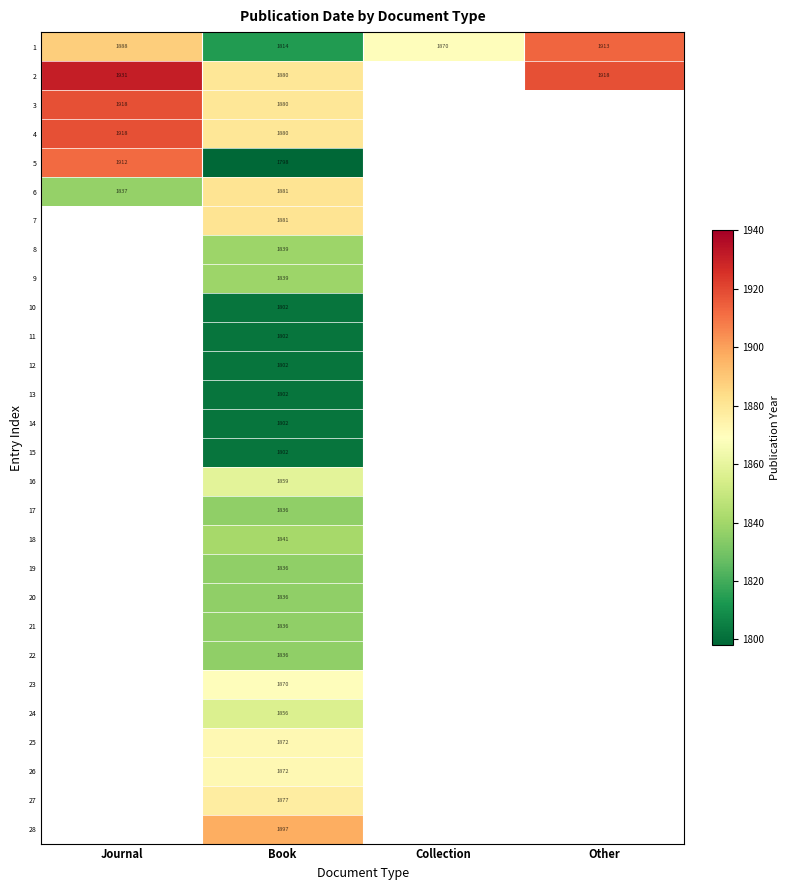

Which category has the highest value across all series?

Journal